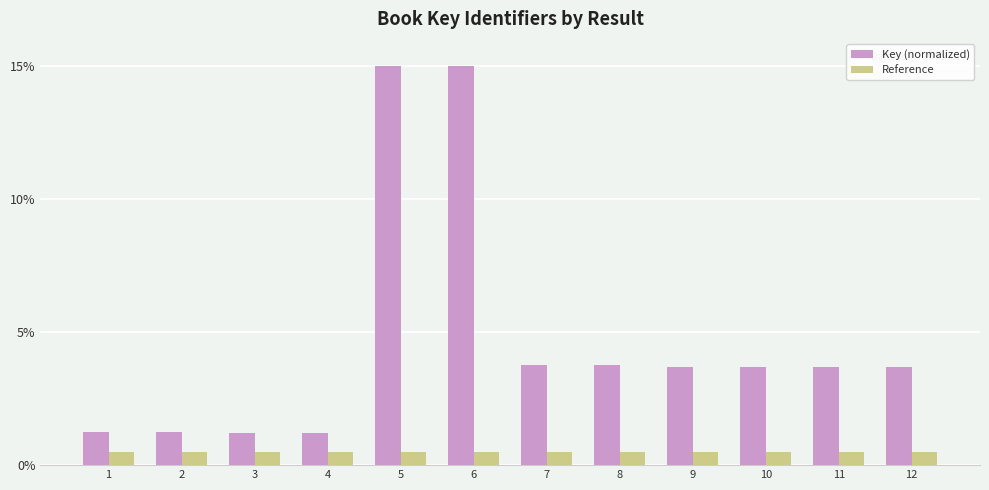

How many bars are there in total?

24